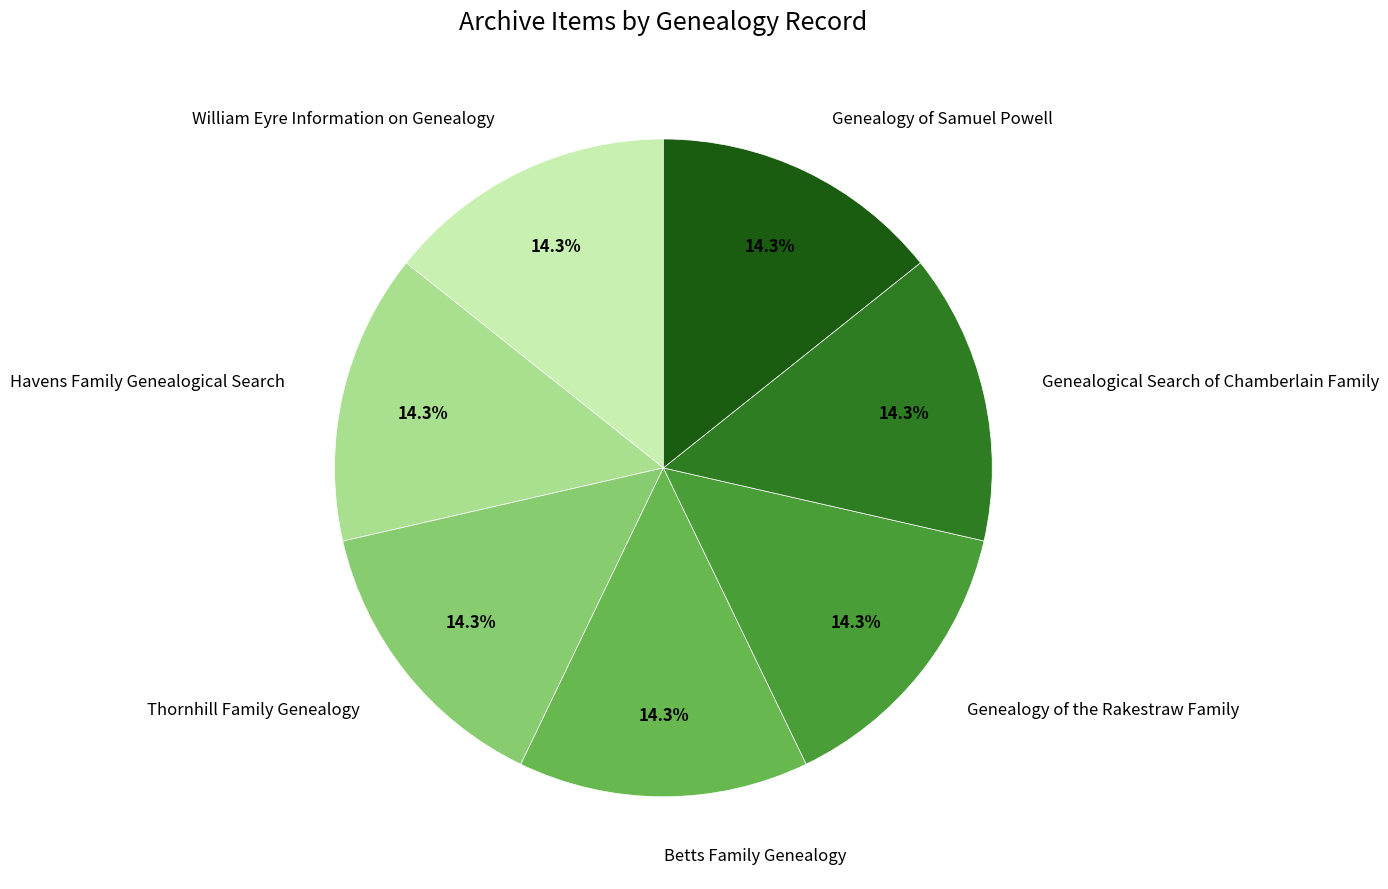

What percentage is NOT represented by Genealogical Search of Chamberlain Family?

85.7%